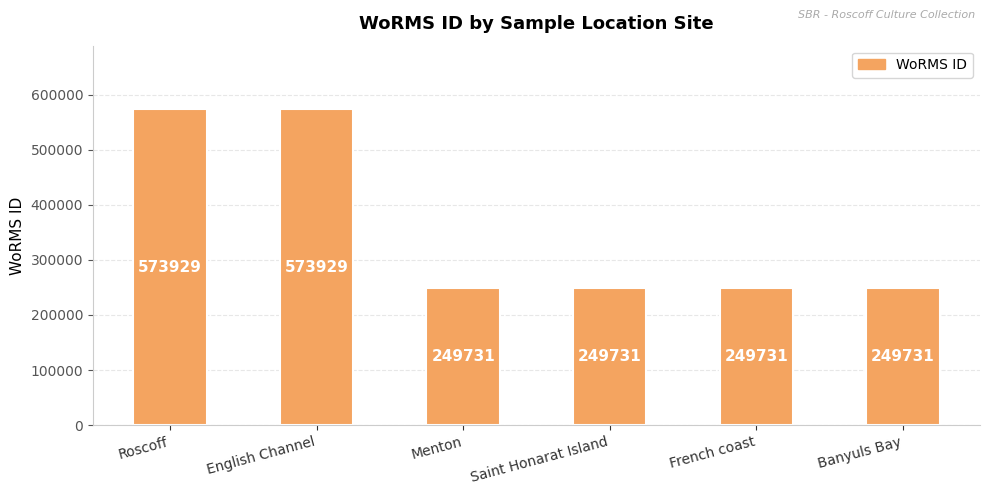

What is the ratio of the value at Roscoff to the value at French coast?

2.3